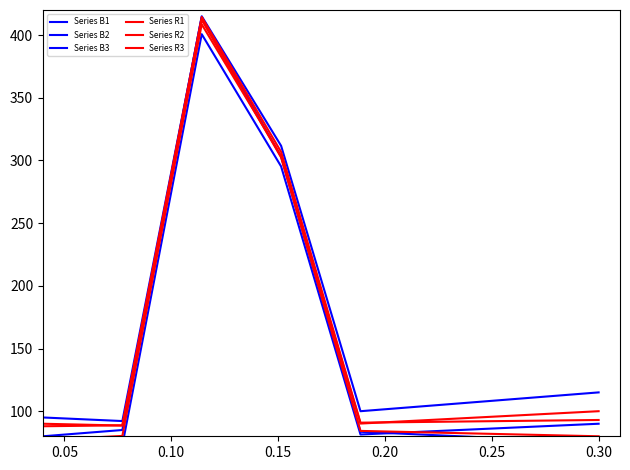

How many data points does each series have?

8